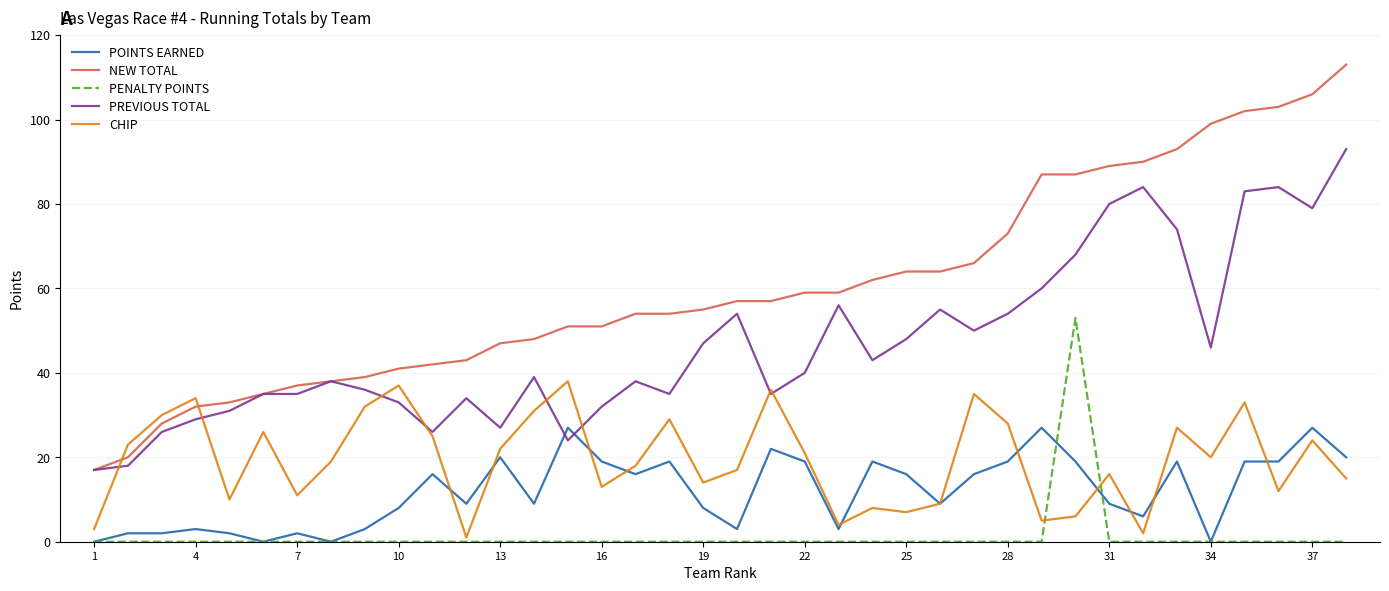

What is the sum of all PENALTY POINTS values?

53